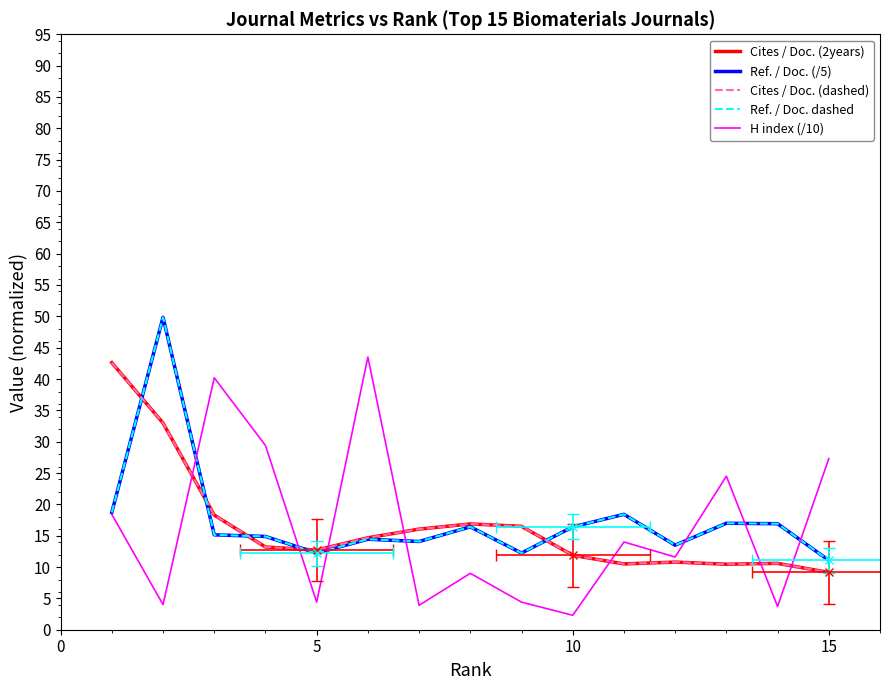

How many values in the Cites / Doc. (dashed) series are below 13?

7